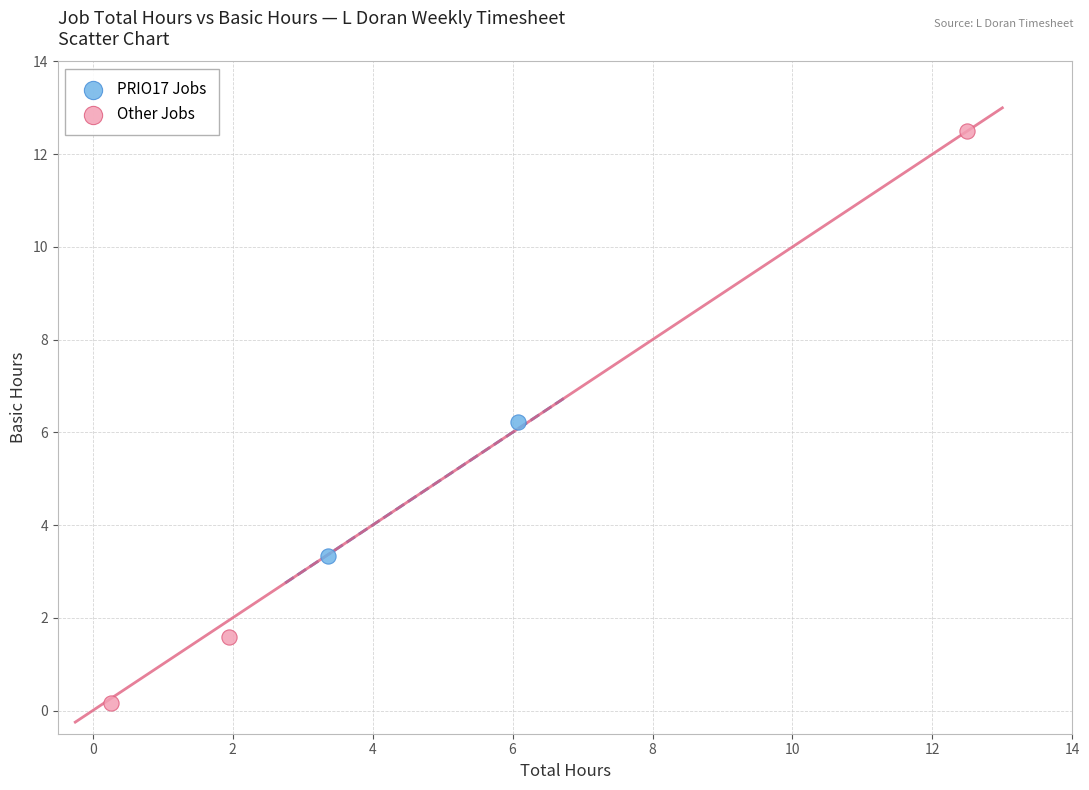

Which series reaches the maximum Y coordinate?

Other Jobs